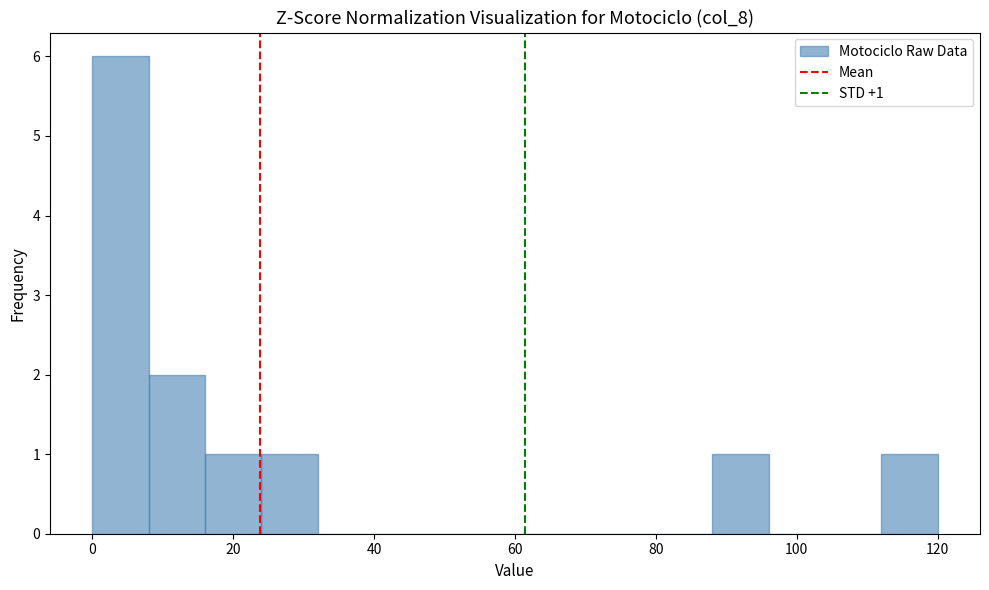

Over which range of the x-axis is the bar tallest?

0 to 8